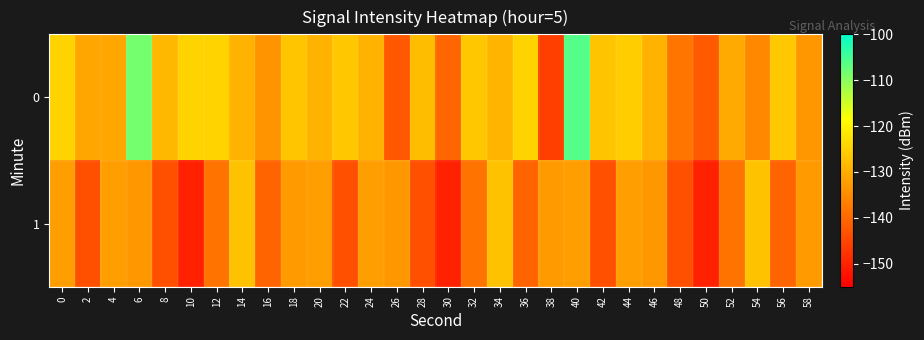

Between 18 and 30, which series saw the biggest shift?

1